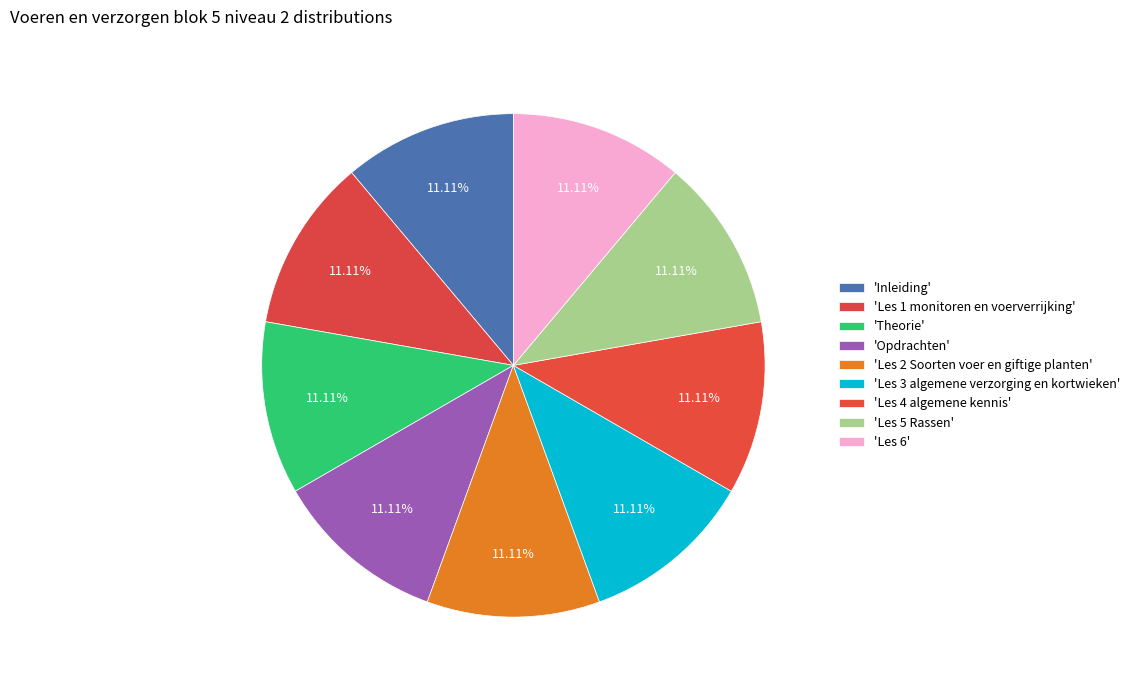

How many segments does this pie chart have?

9